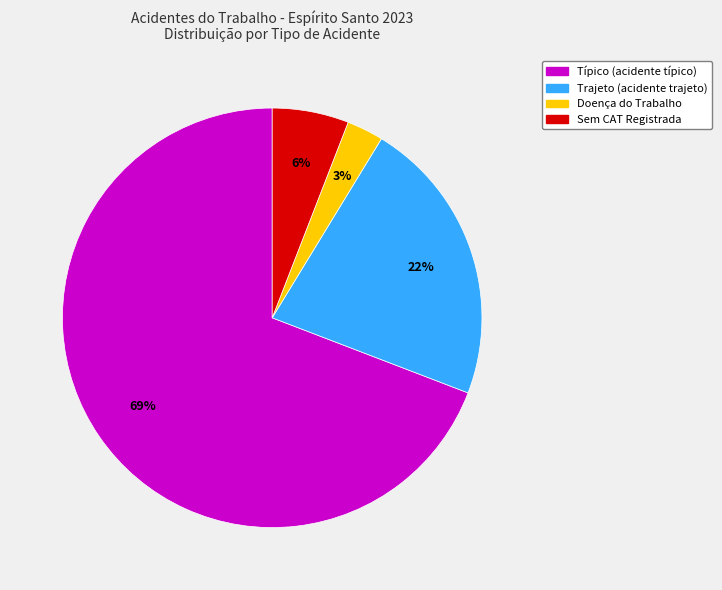

Count the number of slices in the pie.

4